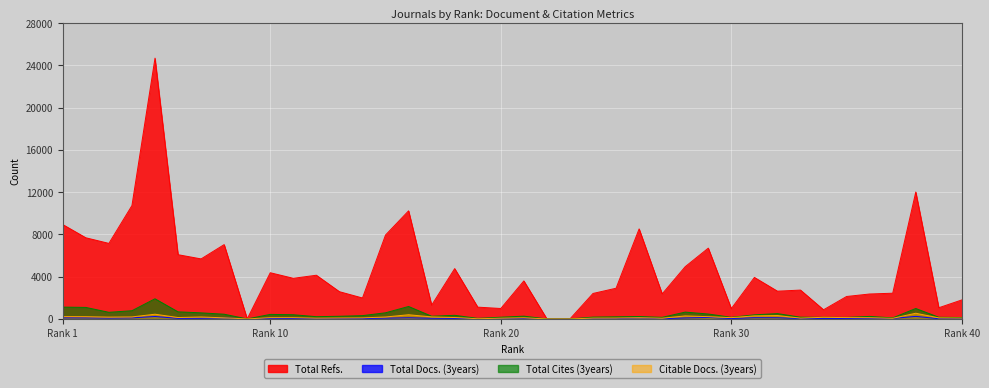

At 6, list the series in order from smallest to largest.

Total Docs. (3years), Citable Docs. (3years), Total Cites (3years), Total Refs.